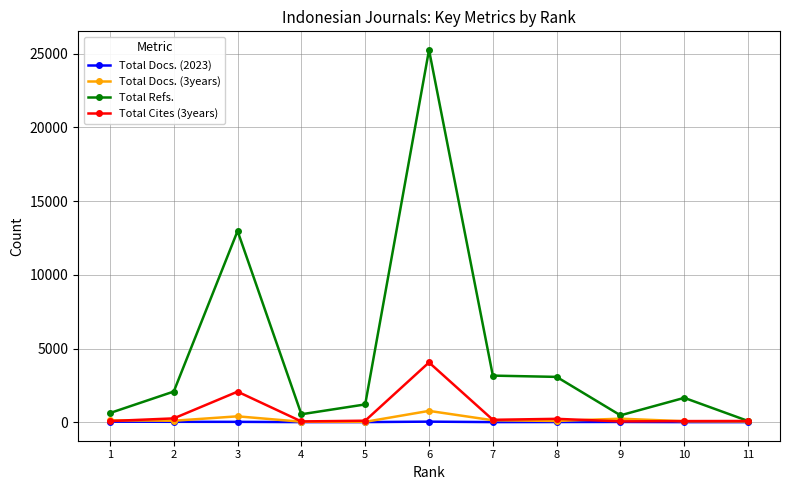

What is the maximum value shown in the chart?

25263